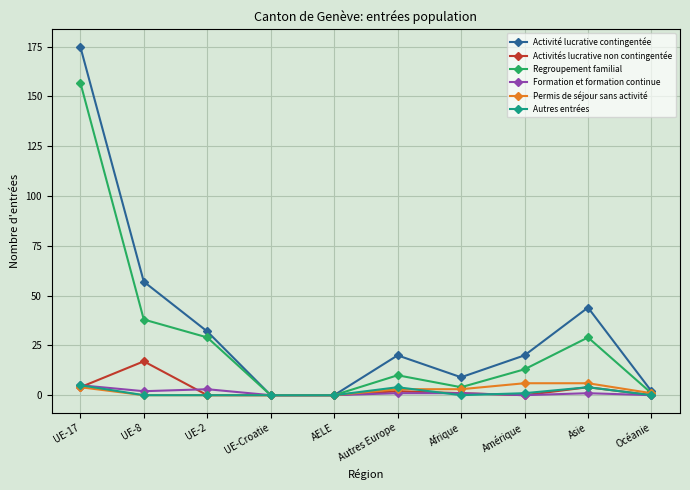

Where is the first local maximum for Activité lucrative contingentée?

Autres Europe